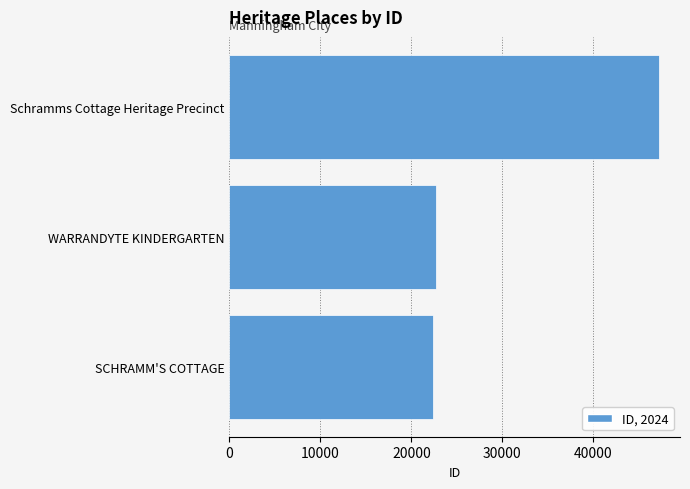

Are the bars horizontal?

Yes